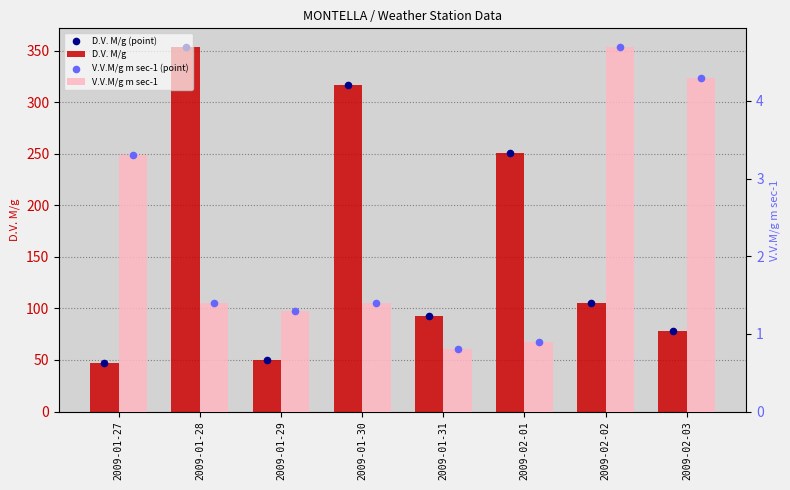

Which series contains the highest Y value?

D.V. M/g